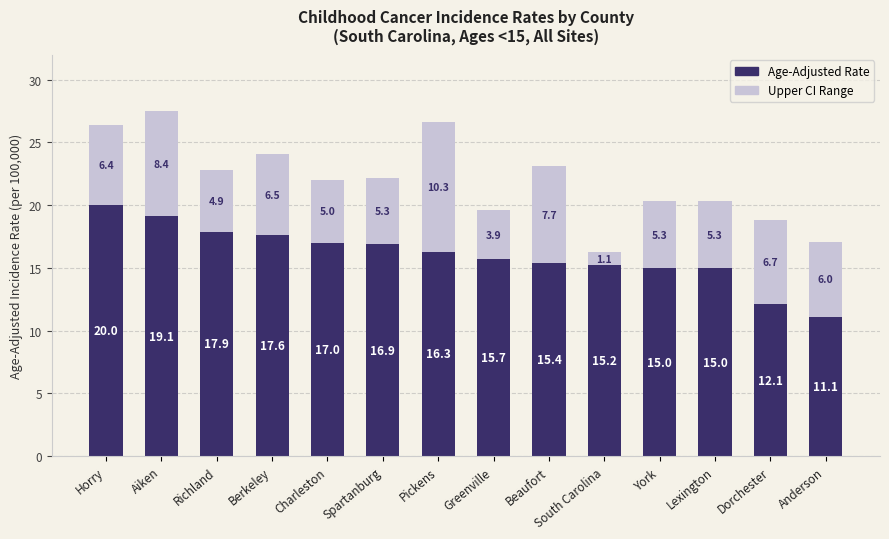

How many bars are there in total?

14